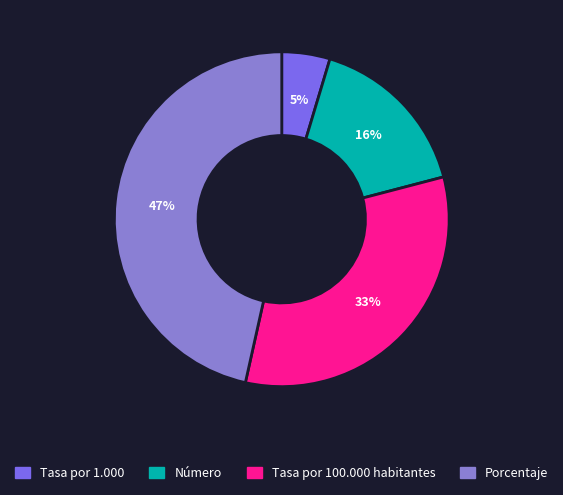

Rank the categories by value from highest to lowest.

Porcentaje, Tasa por 100.000 habitantes, Número, Tasa por 1.000